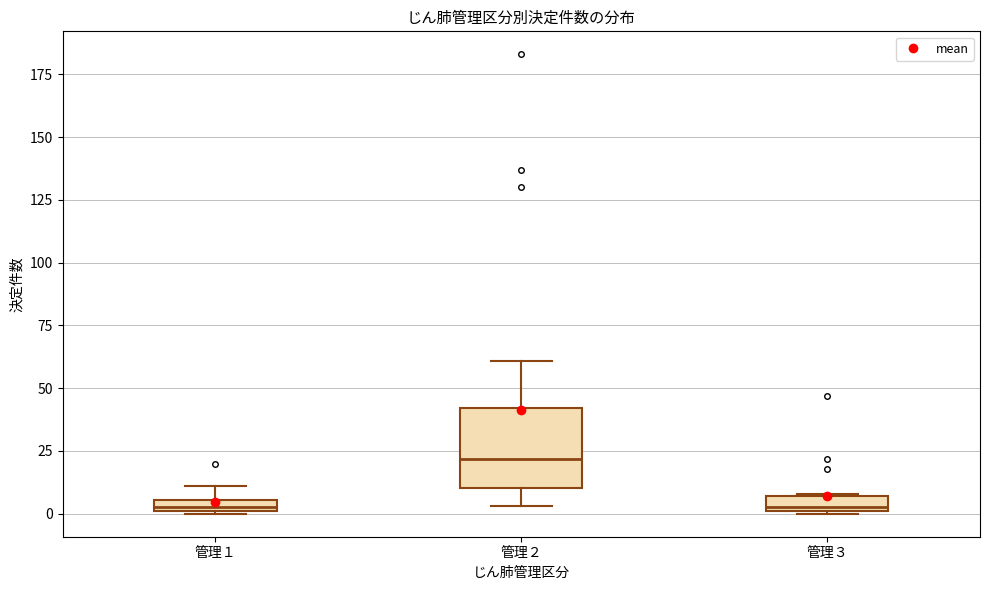

Comparing the boxes themselves (not the whiskers), which one is the tallest?

管理２